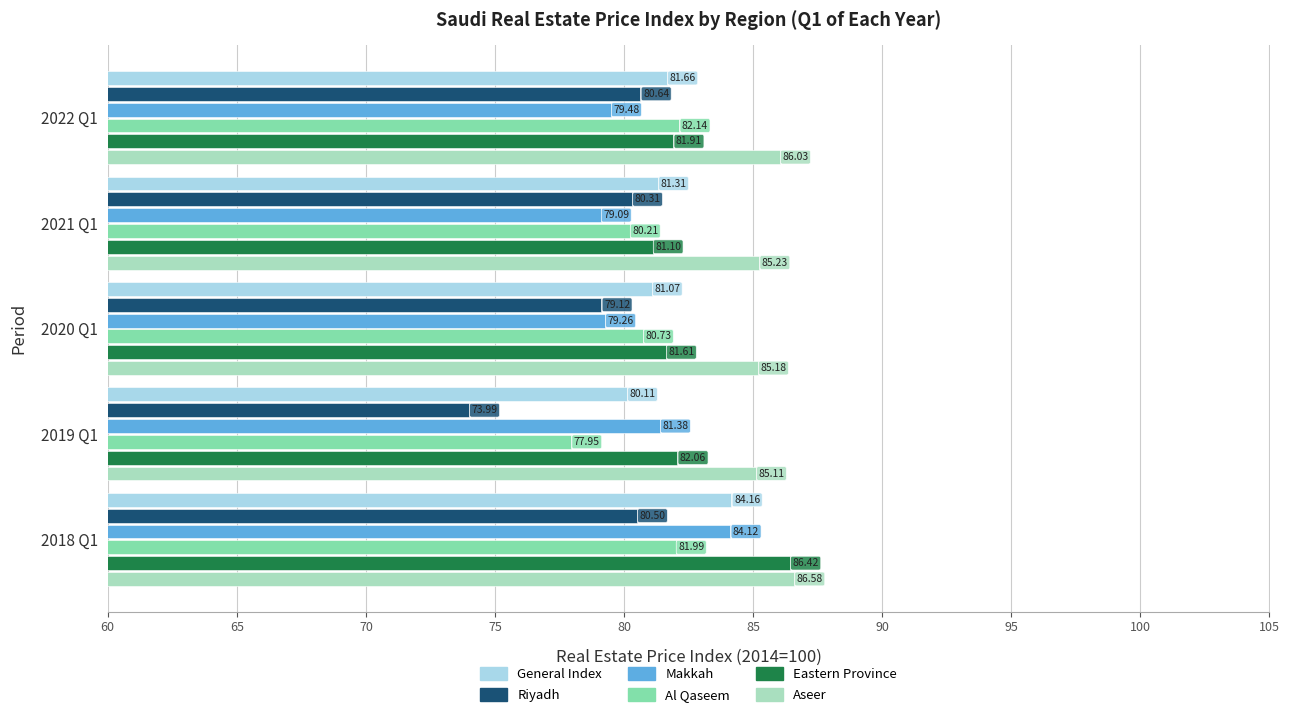

What is the average value of the General Index series?

81.7